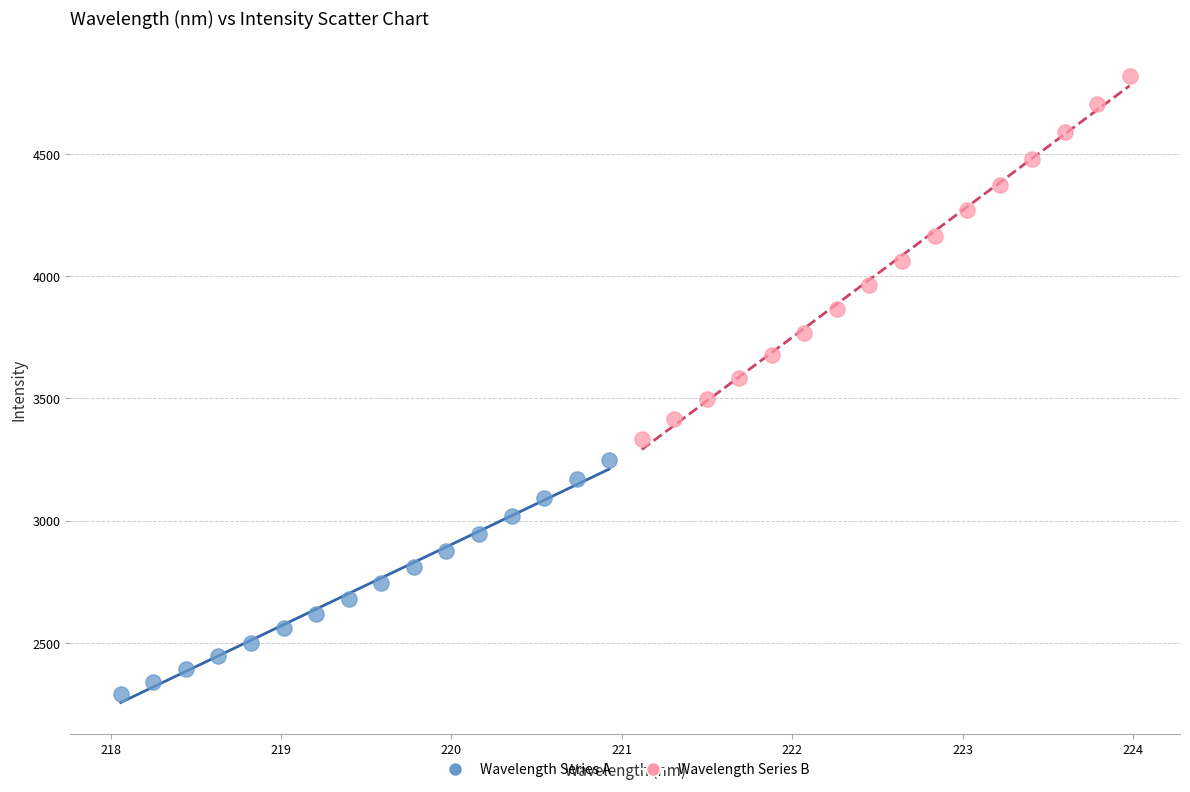

Which series contains the highest Y value?

Wavelength Series B